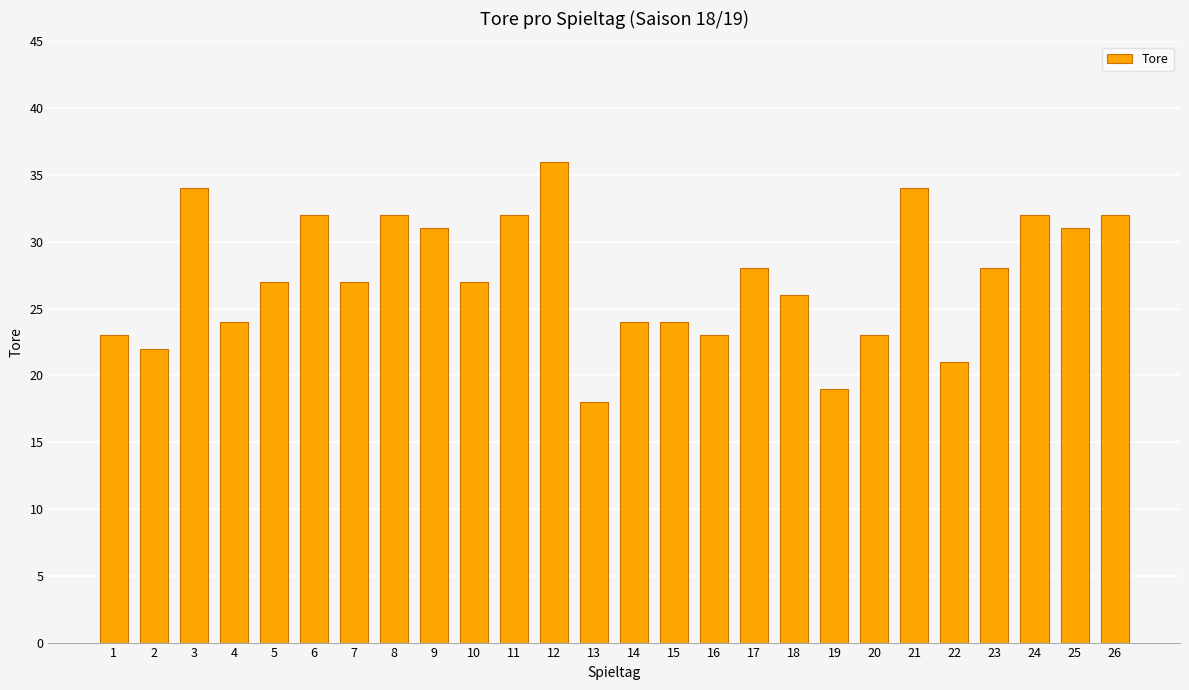

Read the value at 5.

27